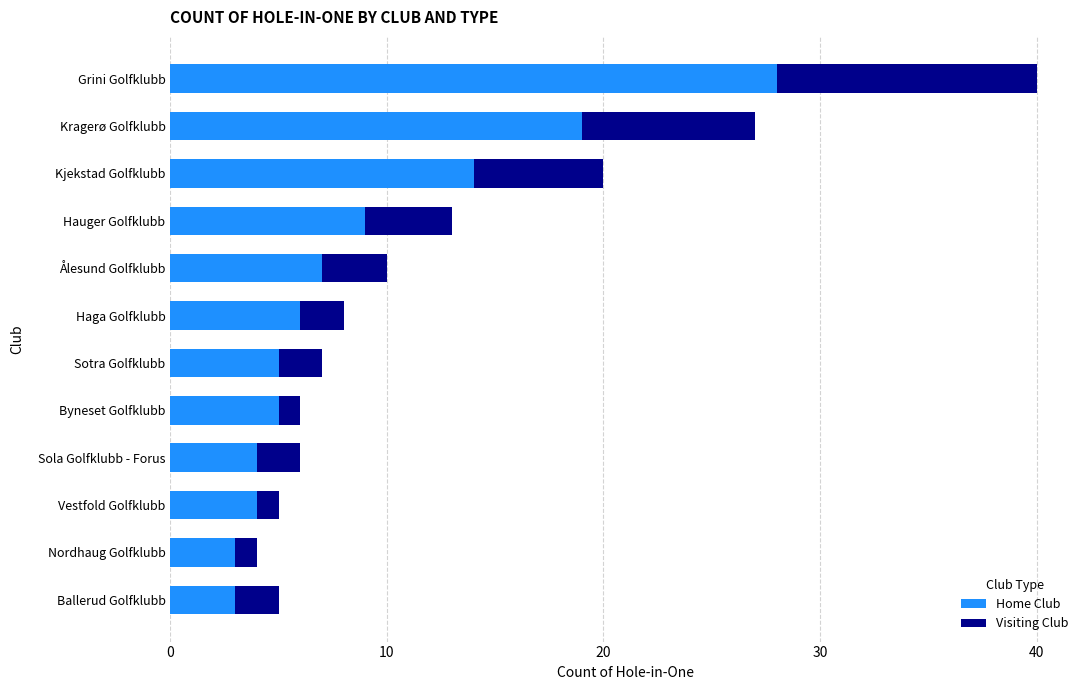

What is the maximum value for Home Club?

28